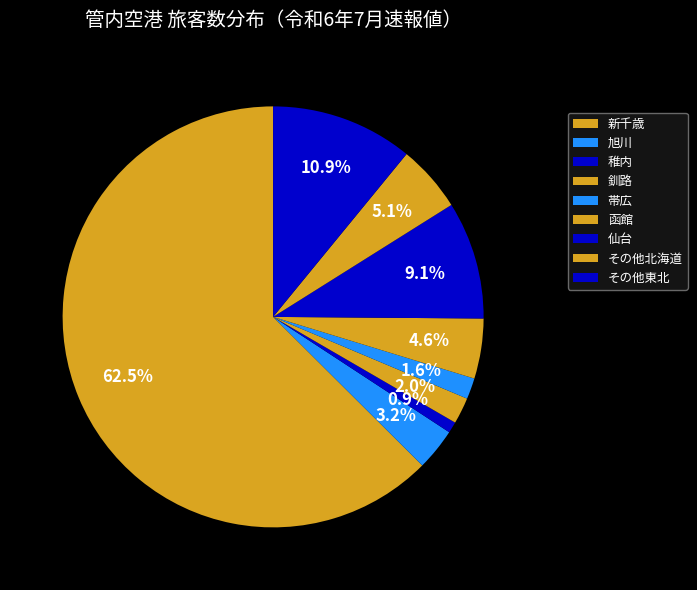

Count the number of slices in the pie.

9